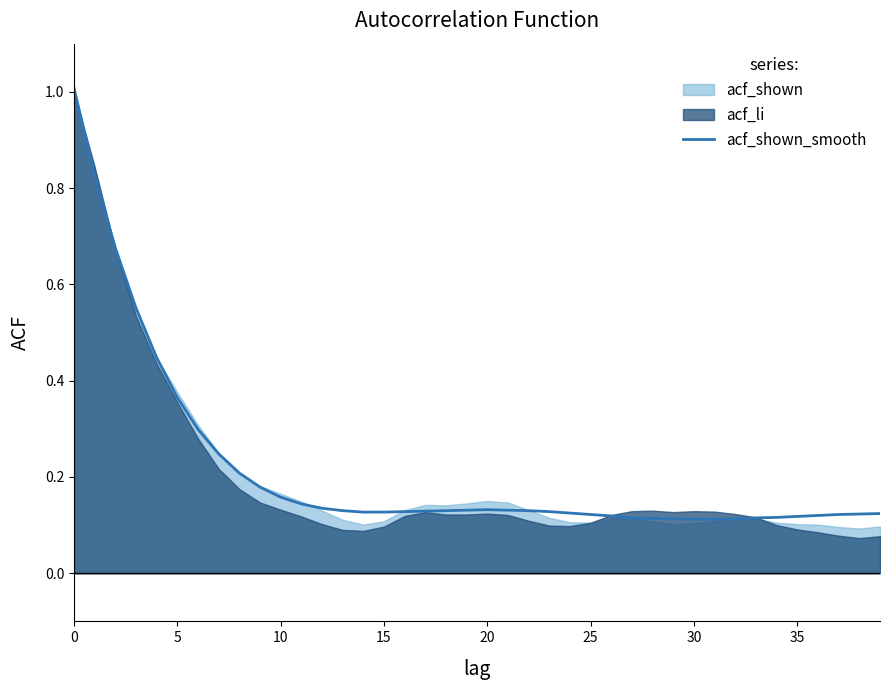

What is the highest value of the acf_shown_smooth series?

1.0